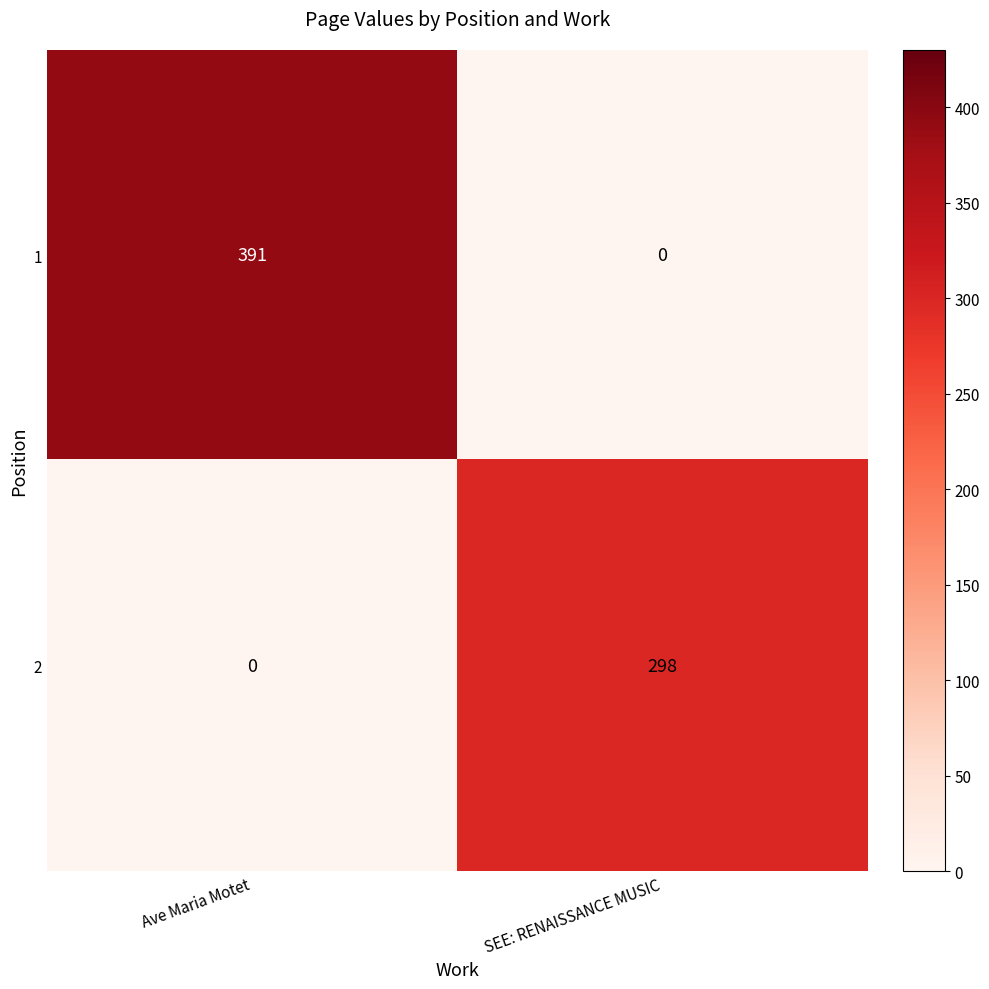

Reading left to right, list all the values displayed in this chart.

1: 391	0
2: 0	298